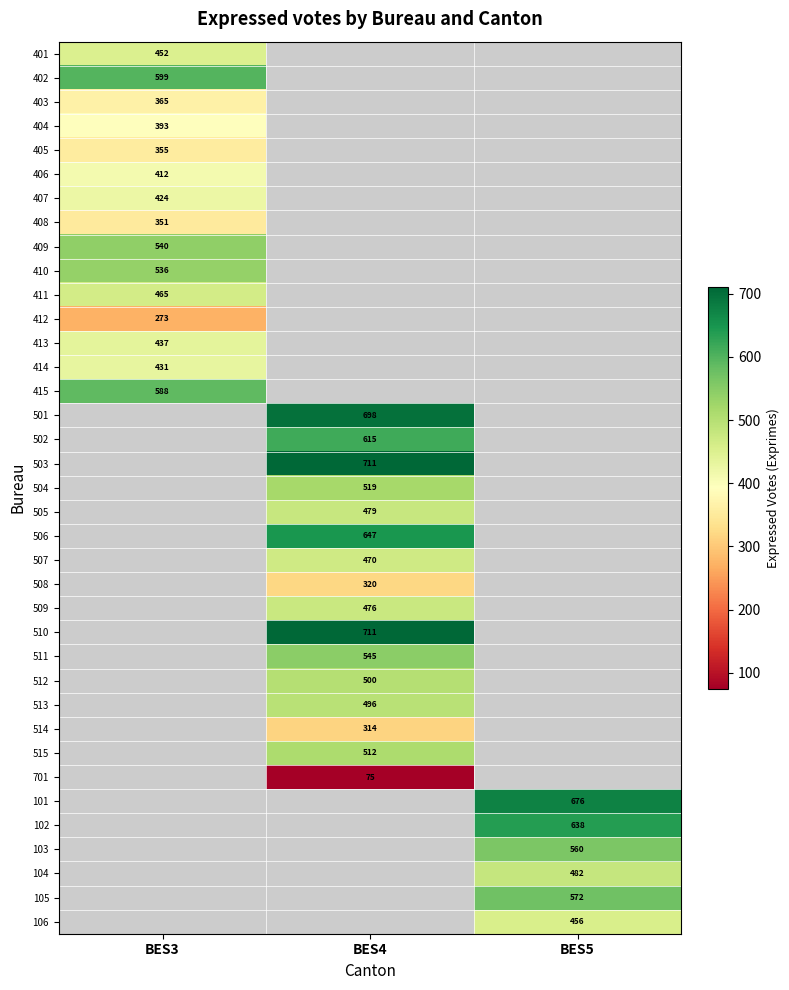

The 404 series shows 181 at BES3. True or false?

False